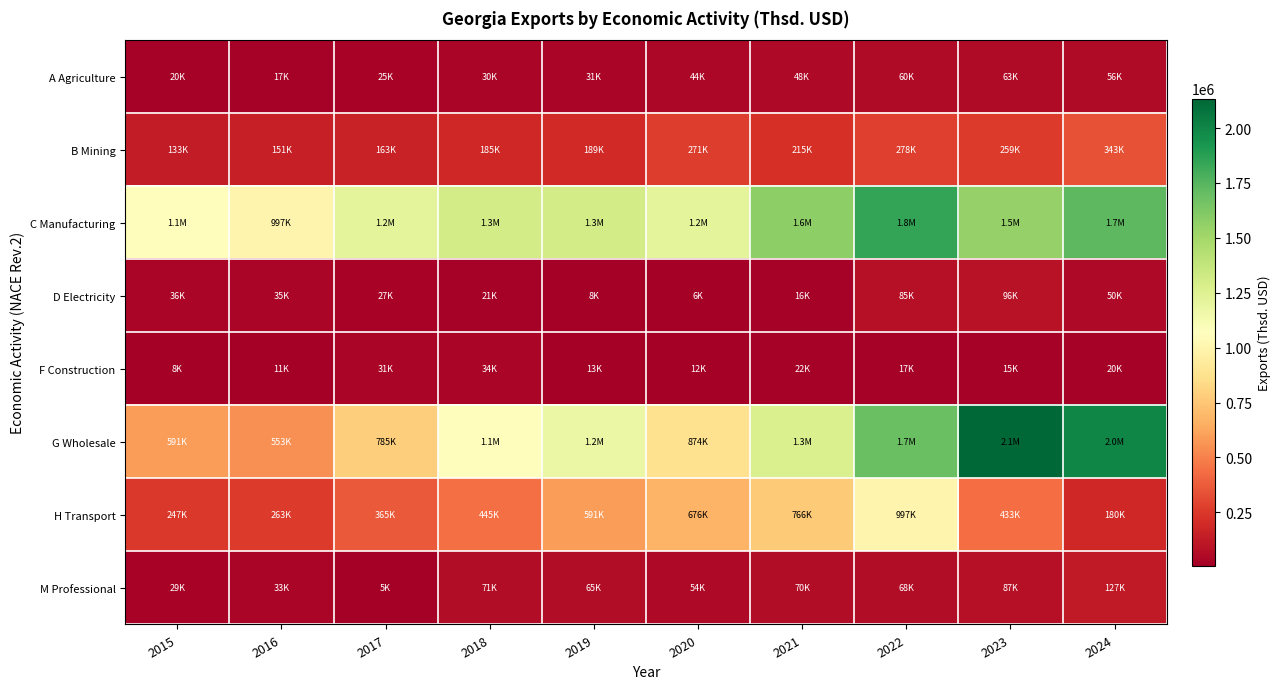

Which series changed the most between 2020 and 2022?

G Wholesale